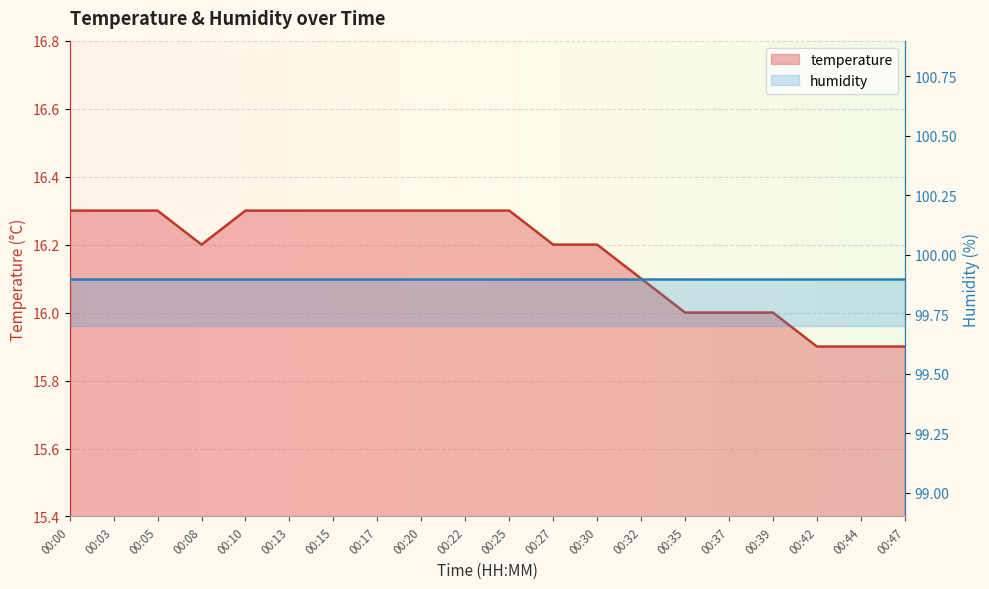

What is the ratio of the value at 00:05 to the value at 00:39?

1.0